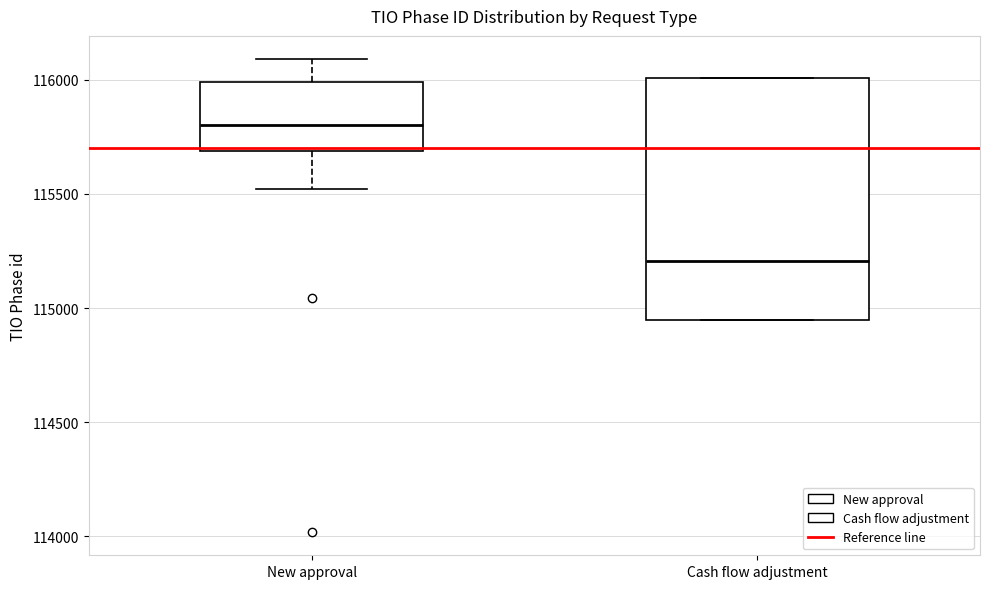

Reading left to right, read every box against the y-axis: the position of its median line, the range the box covers, and the ends of its whiskers. The values are not printed on the chart, so give them approximately, as read against the axis.

New approval: median 115800, box 115700 to 116000, whiskers 115500 to 116100
Cash flow adjustment: median 115200, box 114950 to 116000, whiskers 114950 to 116000